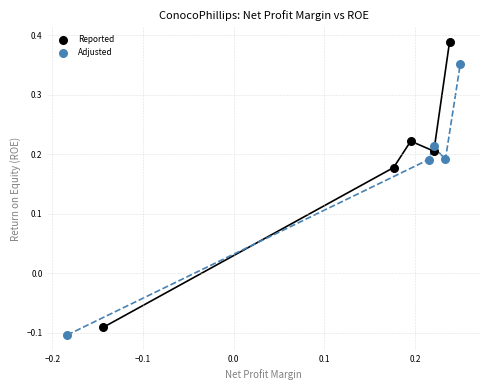

Which series has the largest Y range (max minus min)?

Reported